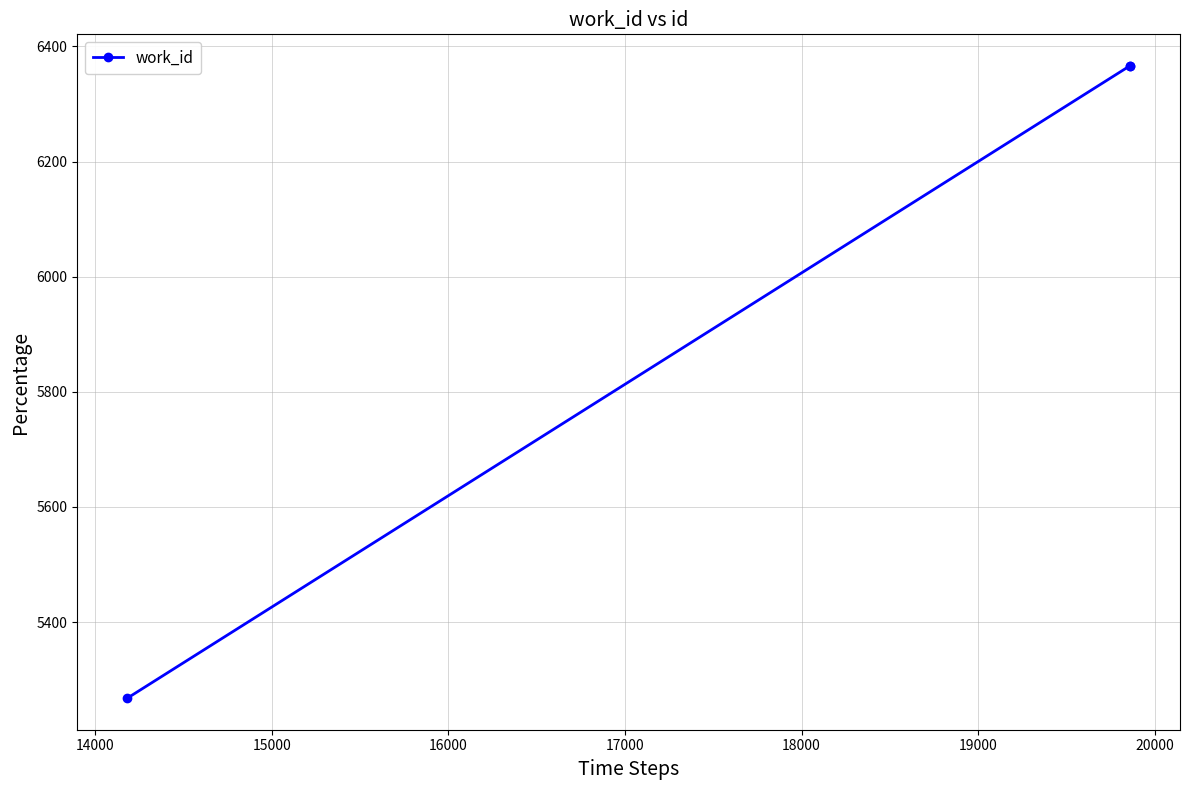

What is the average value?

6000